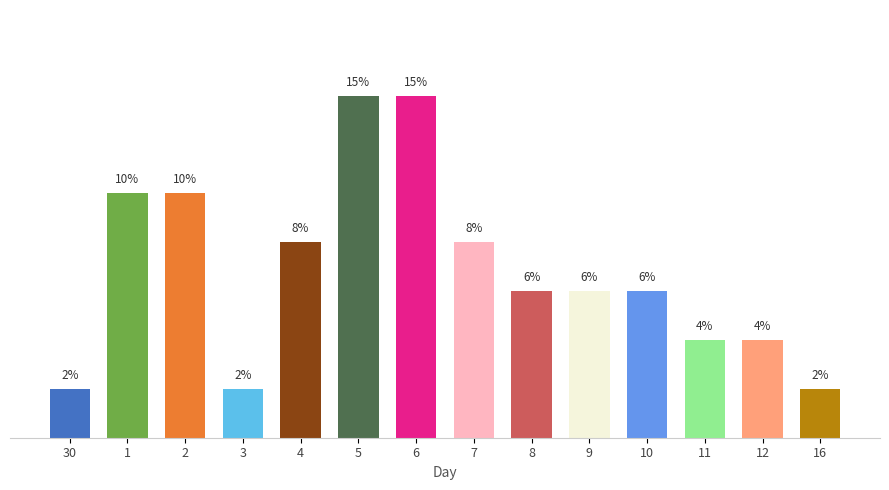

Which category has the highest value across all series?

5